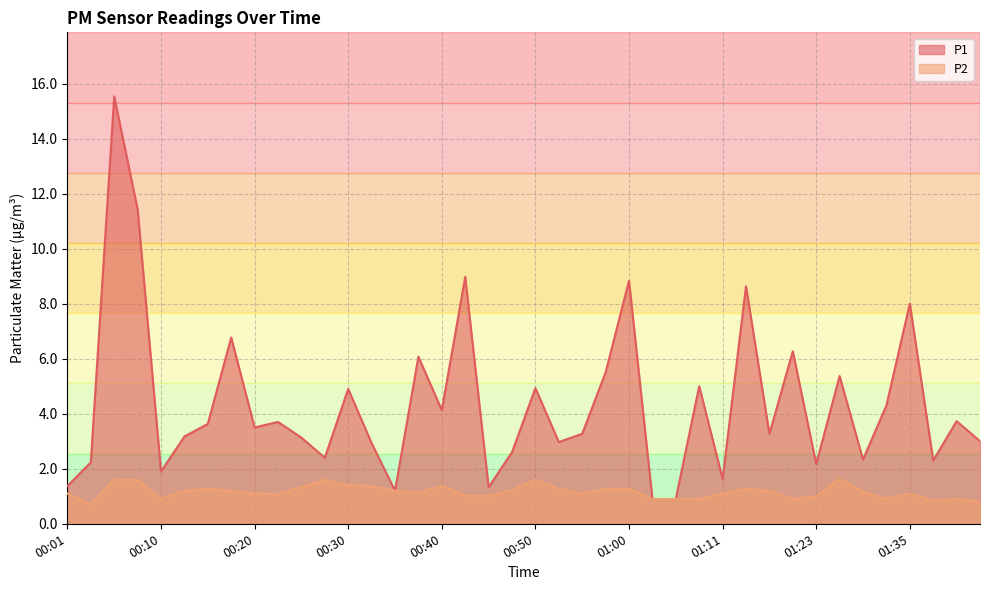

Does the chart display data point markers on the line(s)?

No